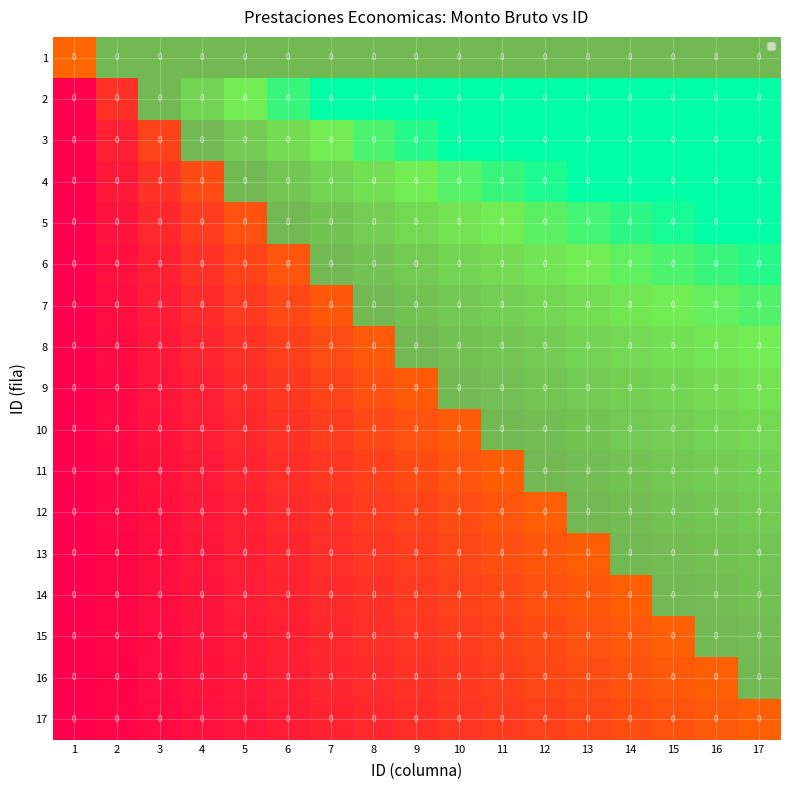

Which category has the lowest value in the 1 series?

1